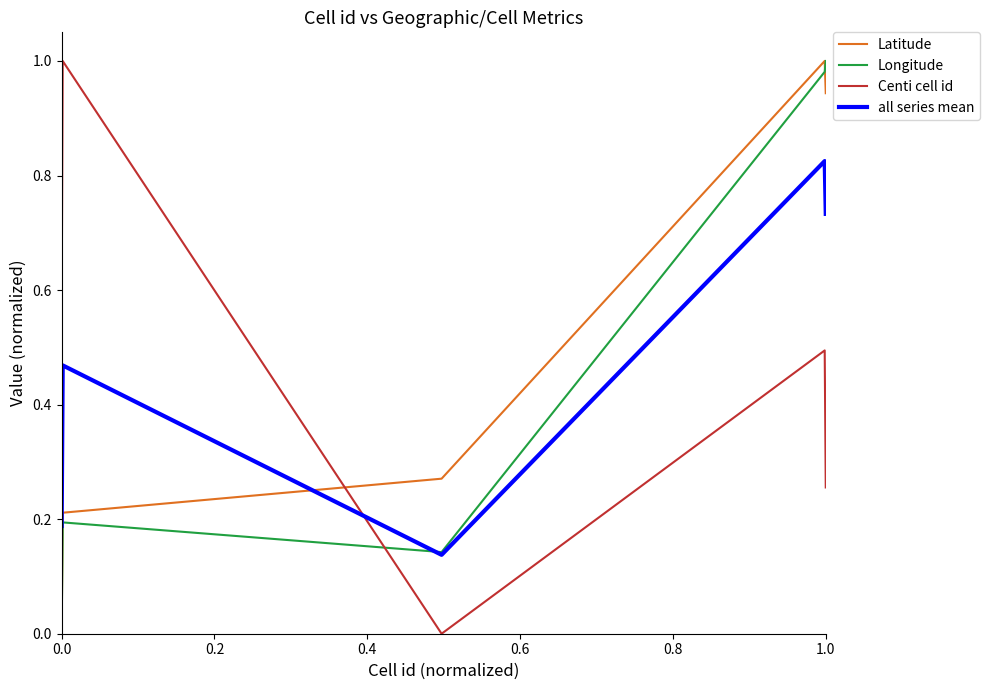

At how many categories does at least one series exceed 0?

5